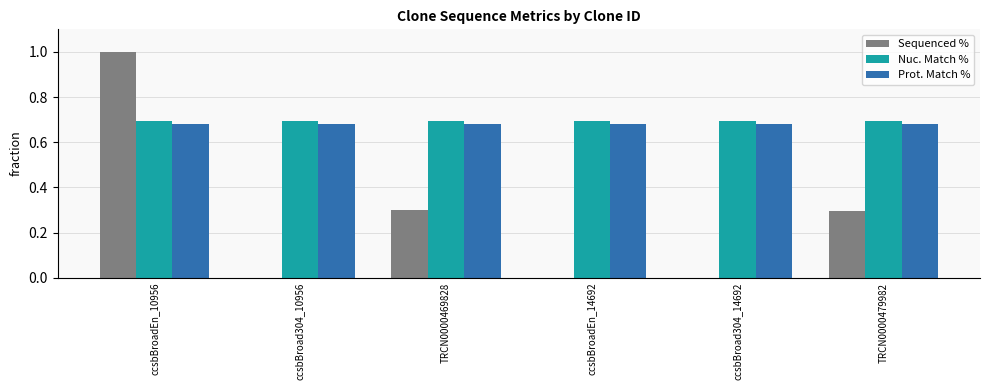

The Nuc. Match % series shows 0.7 at ccsbBroadEn_10956. True or false?

True